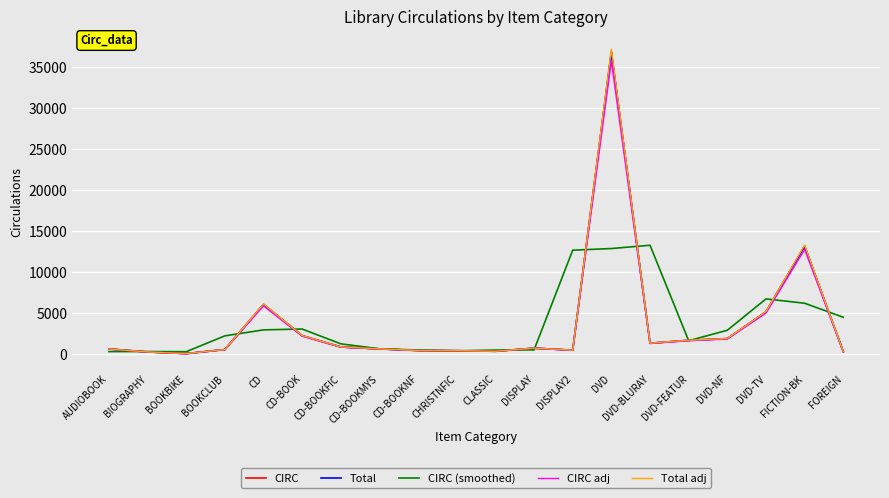

What value does the CIRC series have at DISPLAY?

698.0